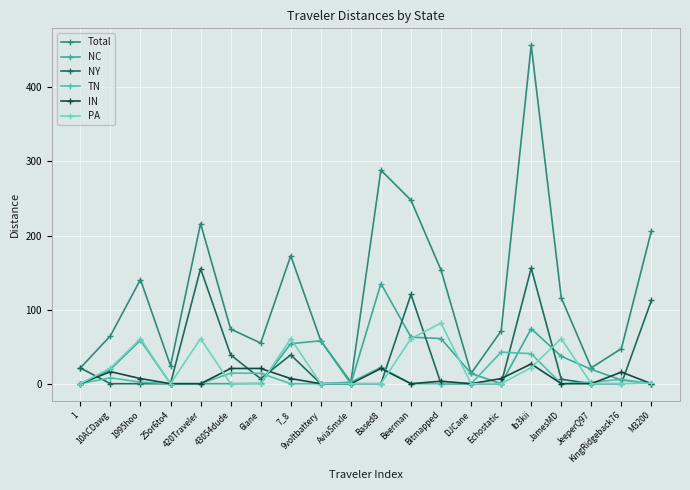

Reading left to right, what are all the values shown in this chart?

Total: 21.3	64.6	140.6	24.3	216.1	73.8	54.9	172.8	57.9	2.1	288.2	247.7	153.3	13.8	71.2	456.8	115.9	21.4	47.4	206.6
NC: 0.0	19.3	58.7	0.0	0.0	0.0	0.4	54.1	57.9	0.0	135.2	62.8	60.9	13.8	0.0	74.3	37.0	19.3	4.9	0.0
NY: 21.3	0.0	0.0	0.0	155.3	38.9	6.8	38.9	0.0	0.0	0.0	120.5	0.0	0.0	0.0	156.0	6.0	0.0	0.0	112.5
TN: 0.0	8.0	2.1	0.0	0.0	14.3	14.1	0.0	0.0	2.1	22.0	0.0	0.0	0.0	42.6	40.5	0.0	2.1	5.9	0.0
IN: 0.0	16.3	6.9	0.0	0.0	20.6	20.6	6.9	0.0	0.0	20.6	0.0	3.4	0.0	6.9	26.7	0.0	0.0	15.7	0.0
PA: 0.0	21.0	60.8	0.0	60.8	0.0	0.0	60.8	0.0	0.0	0.0	60.8	81.8	0.0	0.0	21.8	60.8	0.0	0.0	0.9